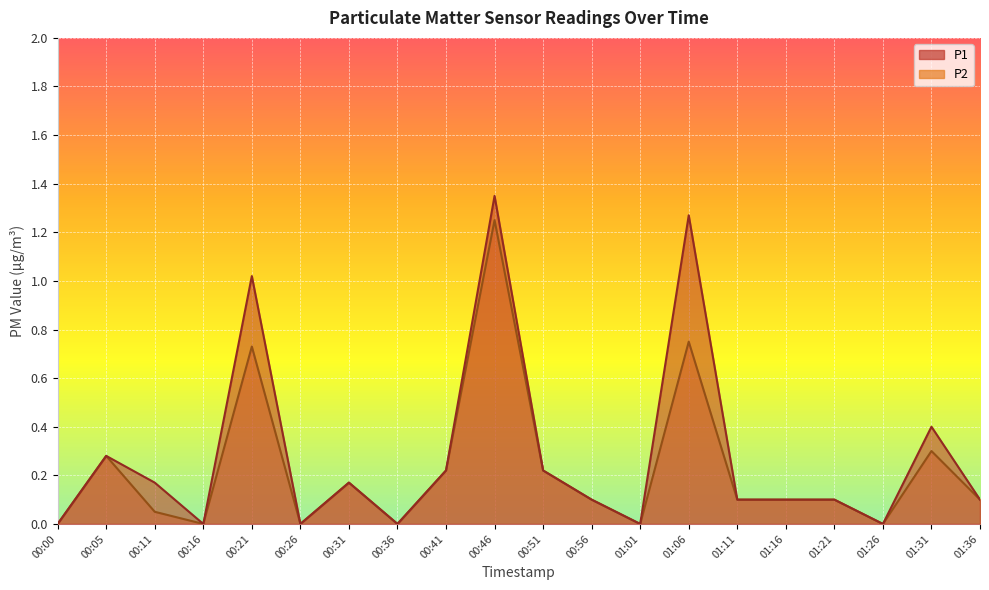

In P1, how many points are higher than both neighbors (excluding endpoints)?

6